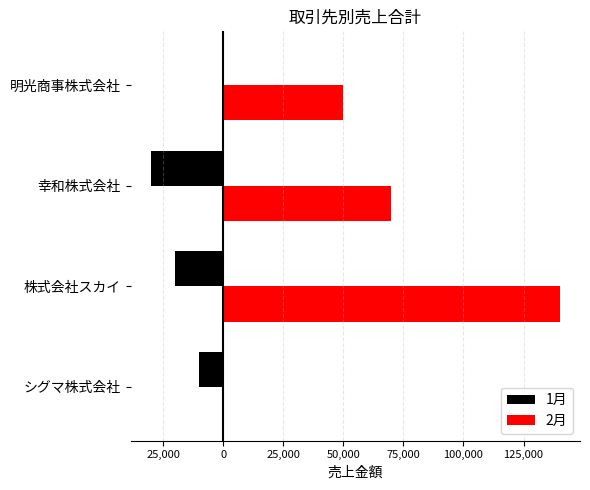

What are all the series names shown in the legend?

1月, 2月